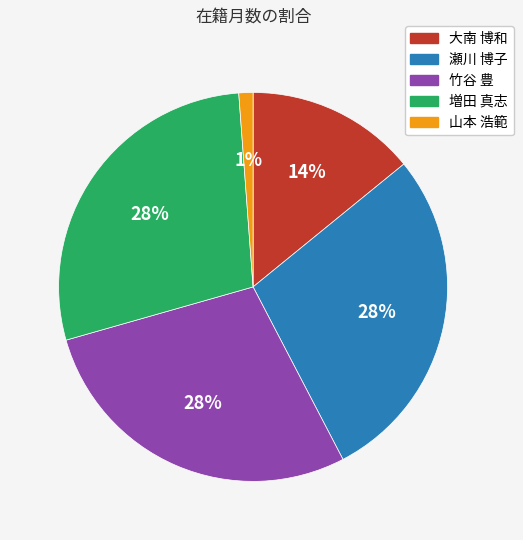

To the nearest percent, what is the difference between the 瀬川 博子 and 大南 博和 slice percentages?

14%